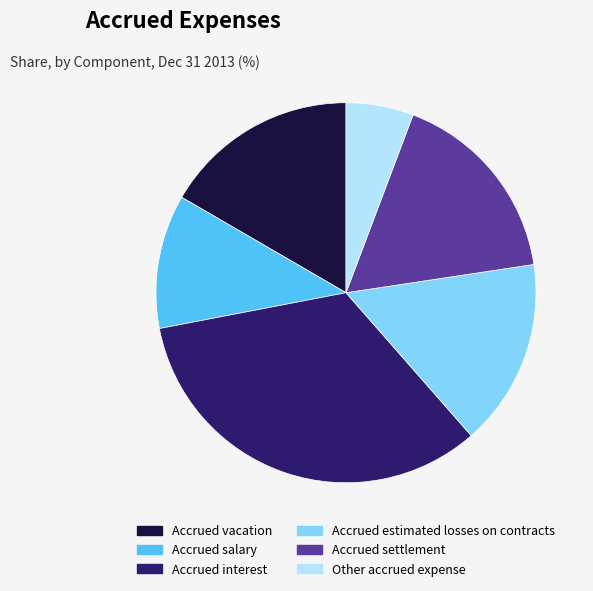

Which category has the smallest portion of the pie?

Other accrued expense